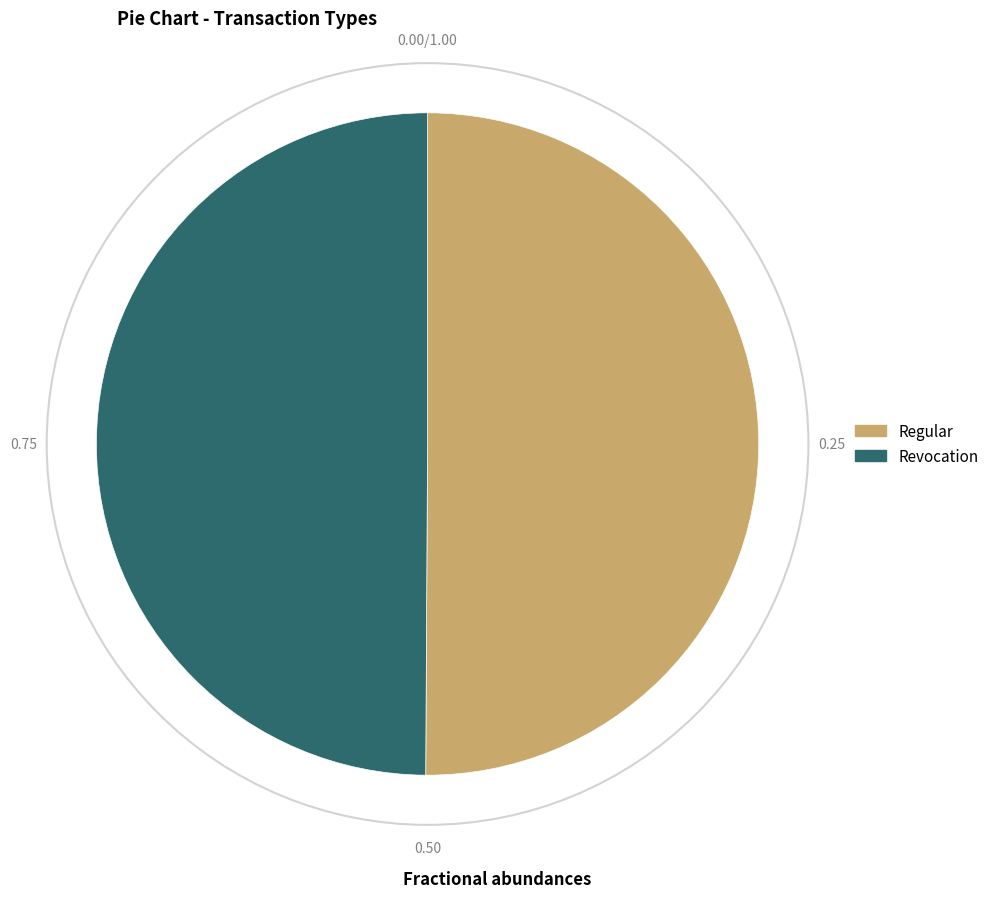

What is the ratio of the value at Revocation to the value at Regular?

1.0